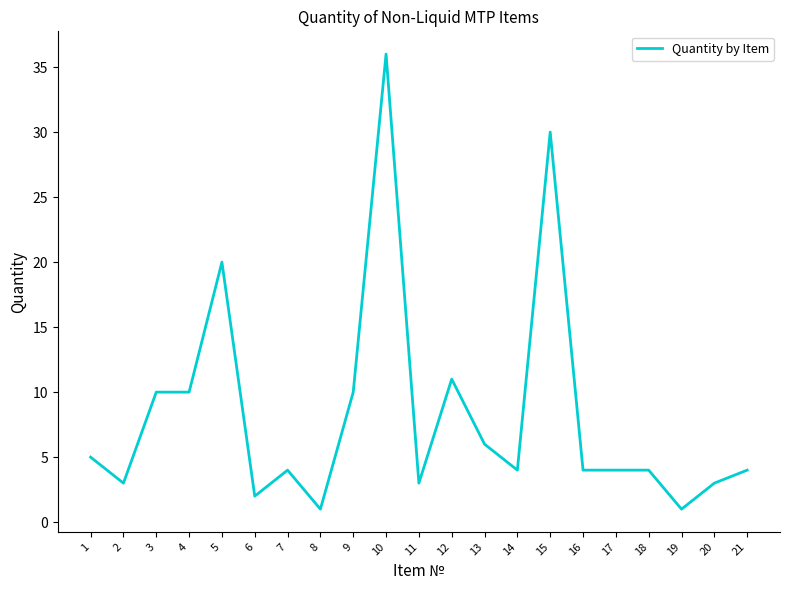

True or false: the data shows 1 at 21.

False